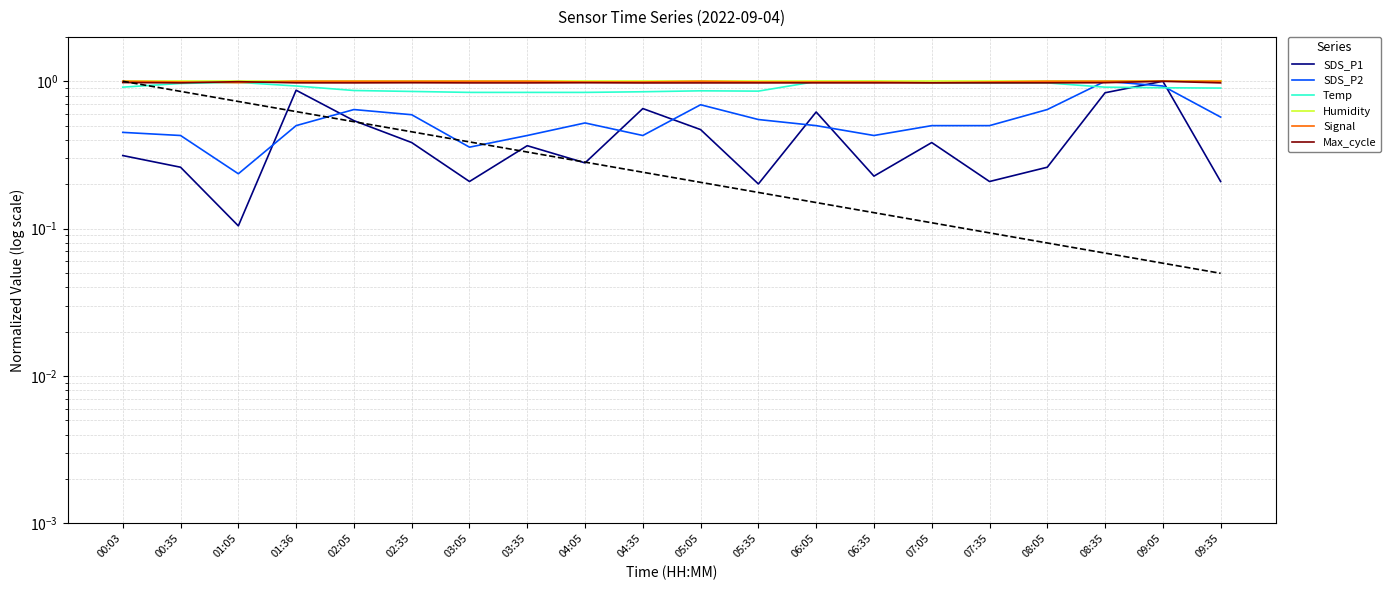

What is the approximate value of Temp at 05:05?

0.9